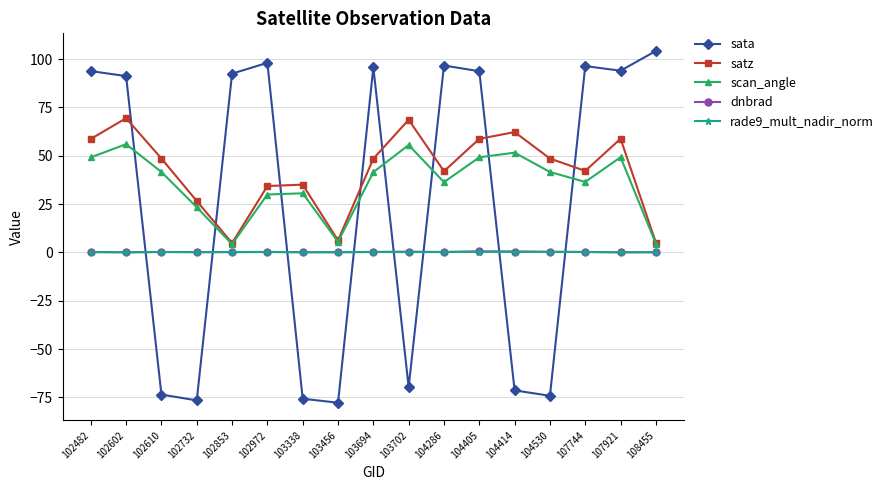

Which series has the widest spread of values?

sata